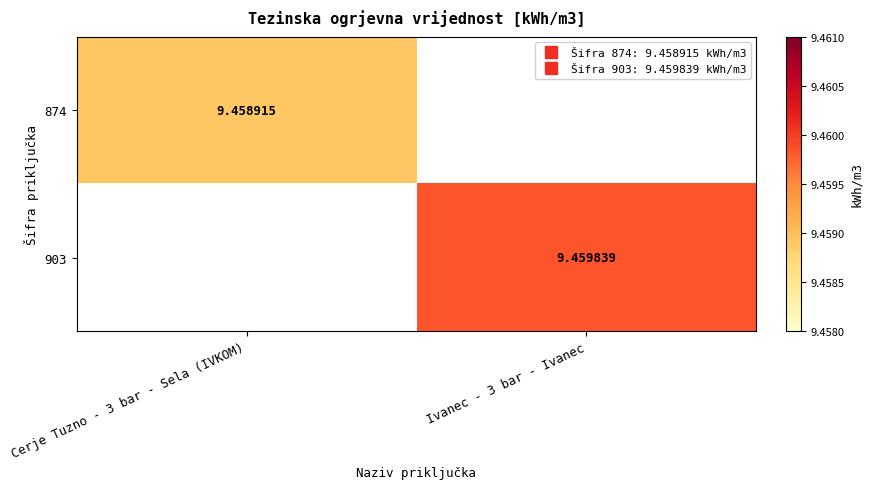

What is the sum of all 903 values?

9.5